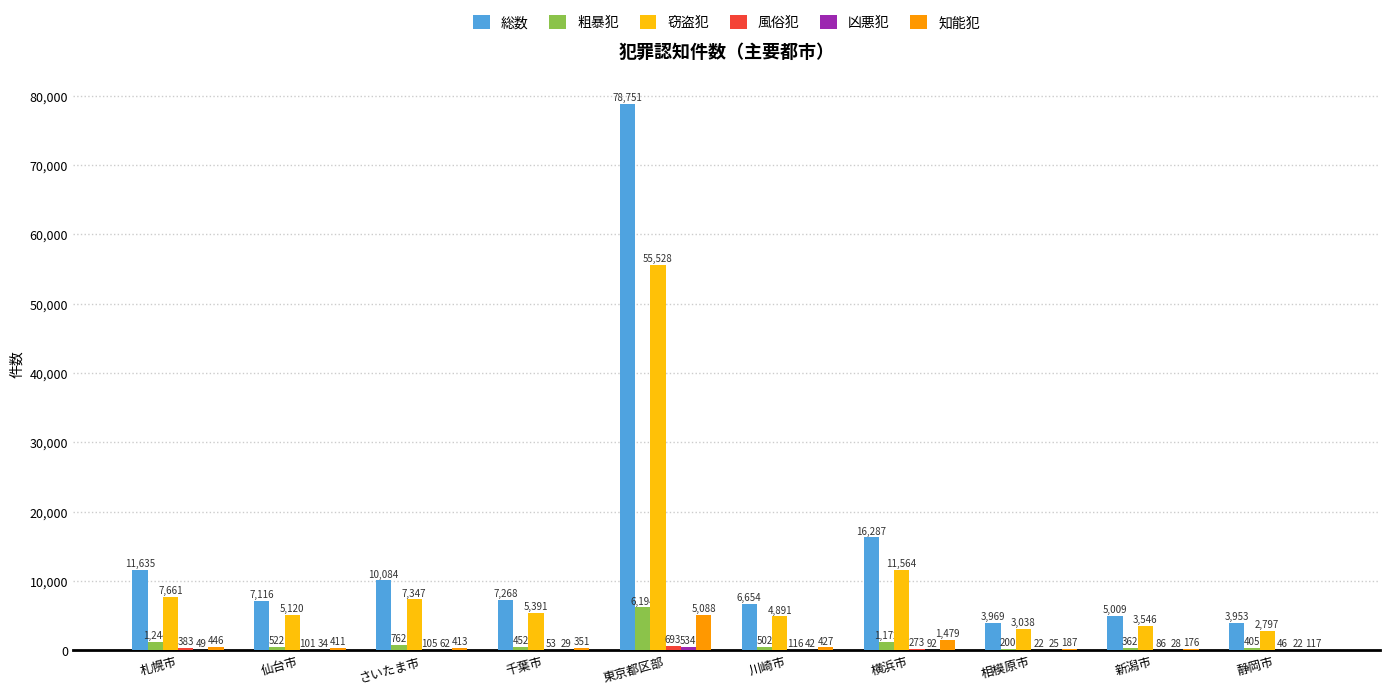

What is the approximate value of 粗暴犯 at 横浜市, to the nearest 50?

1150